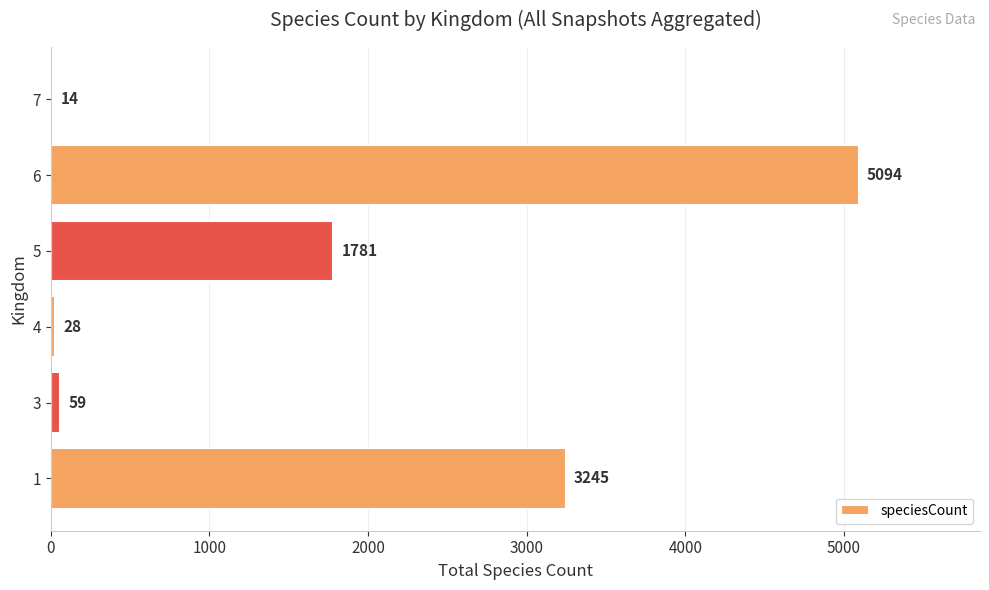

How many distinct data groups are displayed?

1